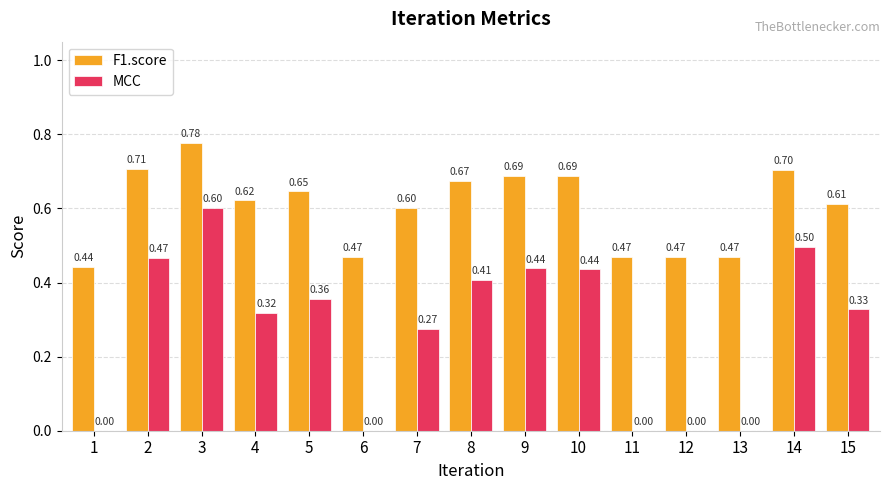

The MCC series shows 0.5 at 4. True or false?

False